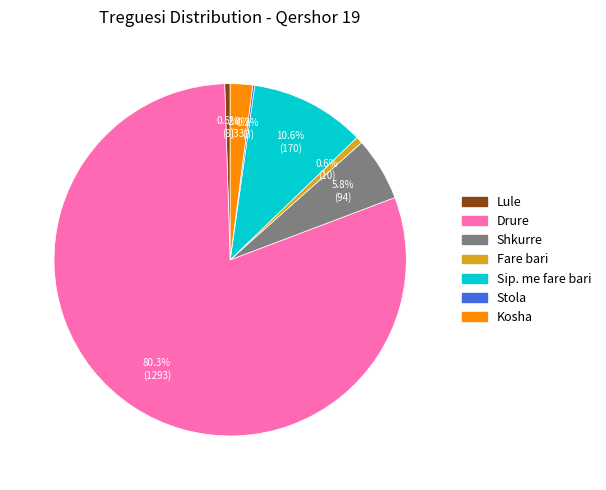

Which has a higher value, Lule or Sip. me fare bari?

Sip. me fare bari